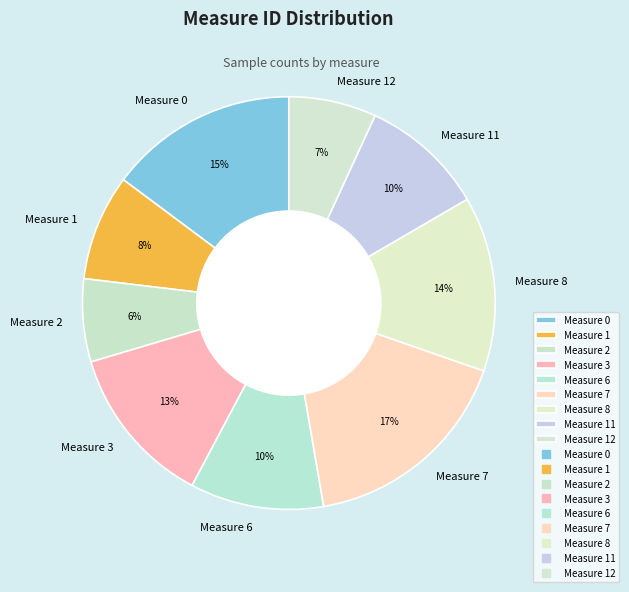

Is it true that Measure 11 is 10% of the pie?

True